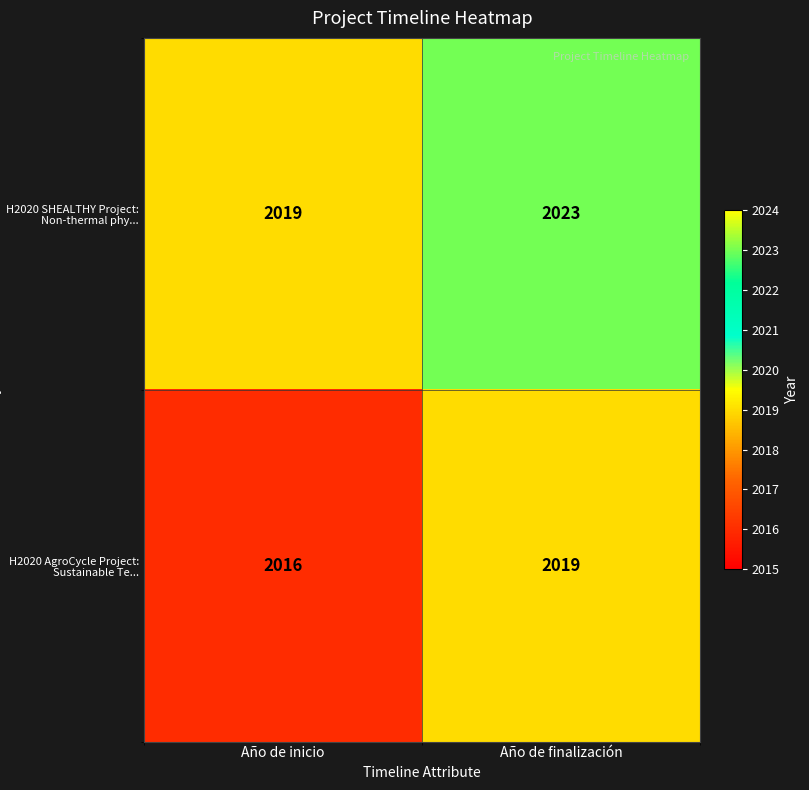

What is the sum of the H2020 AgroCycle Project: Sustainable Te... values at Año de finalización and Año de inicio?

4035